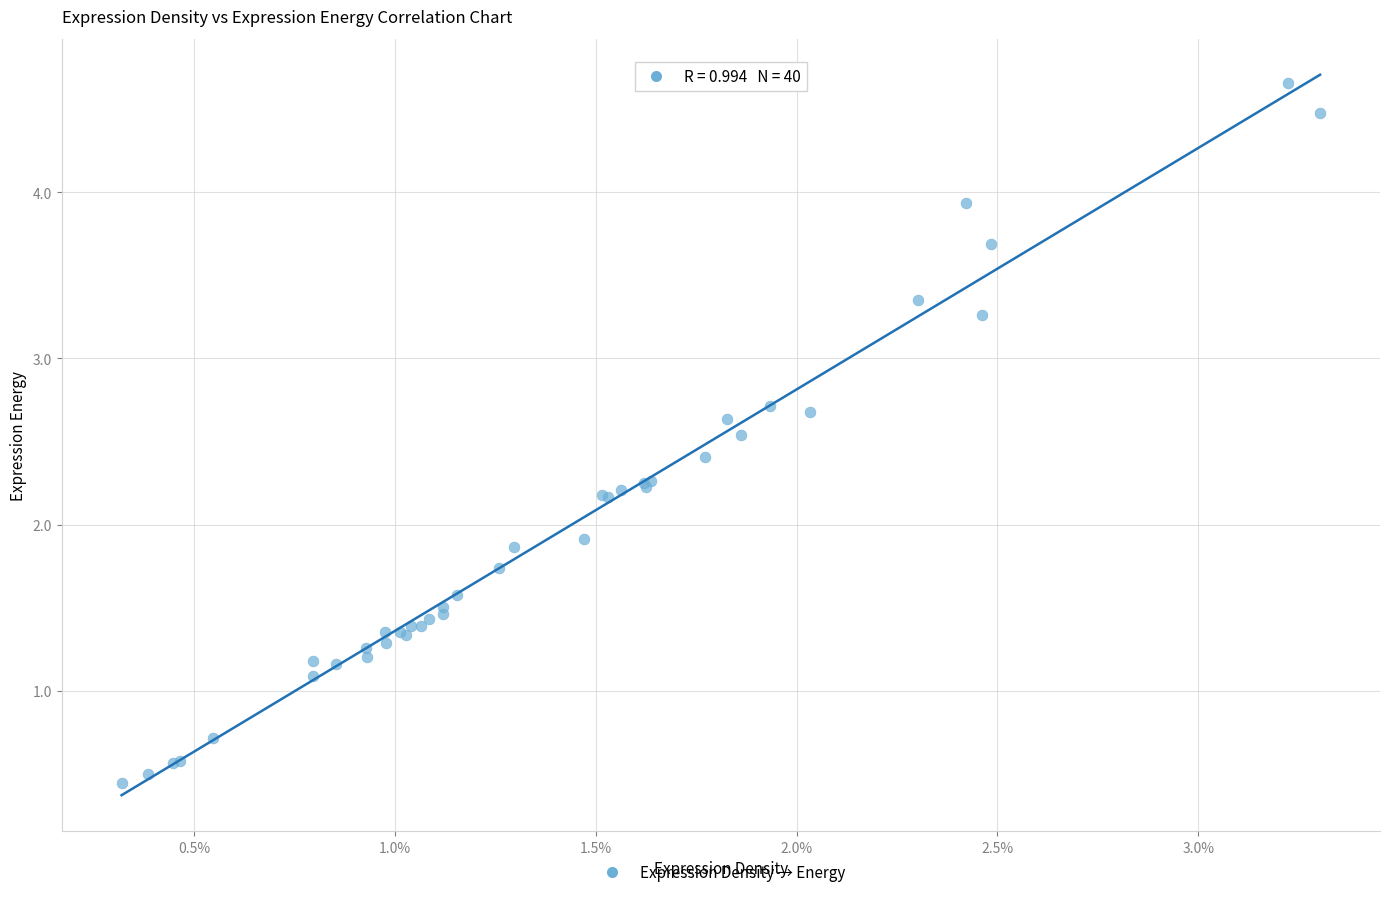

What Y value in the scatter plot is closest to 2?

1.9